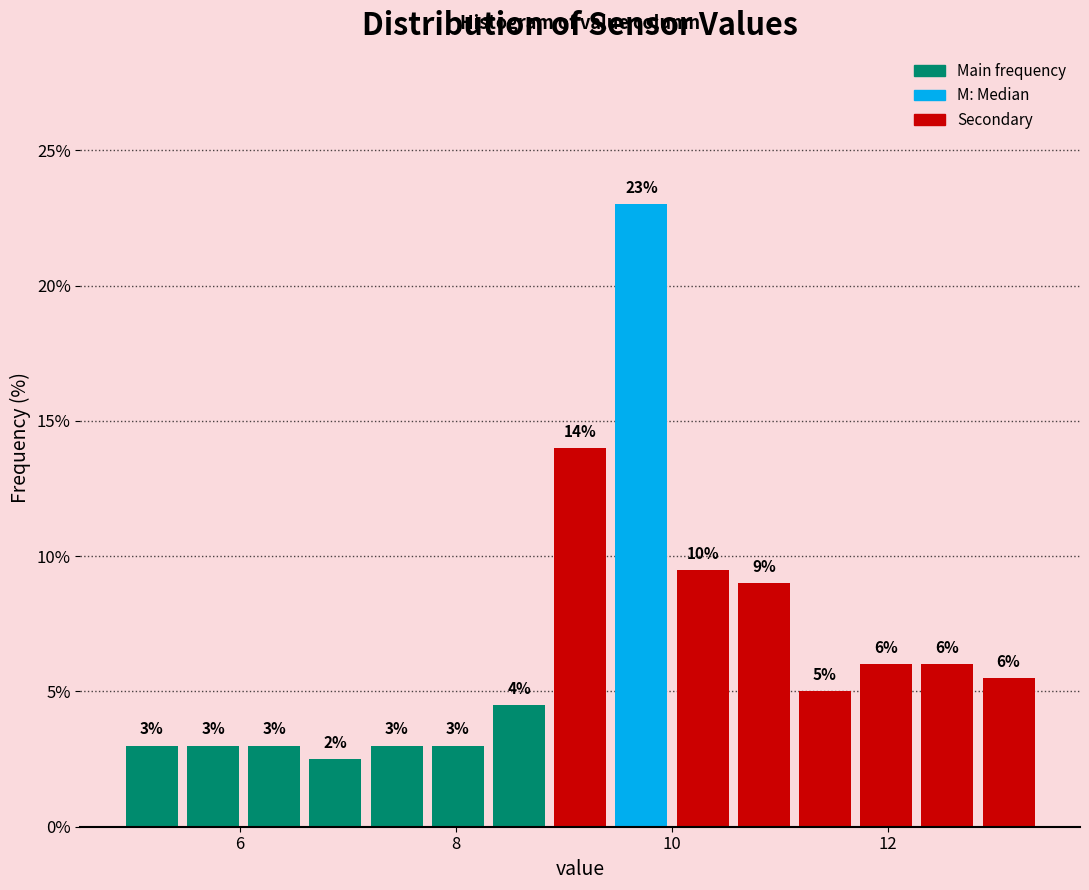

Read against the x-axis, roughly where is the centre of the tallest bar?

9.8